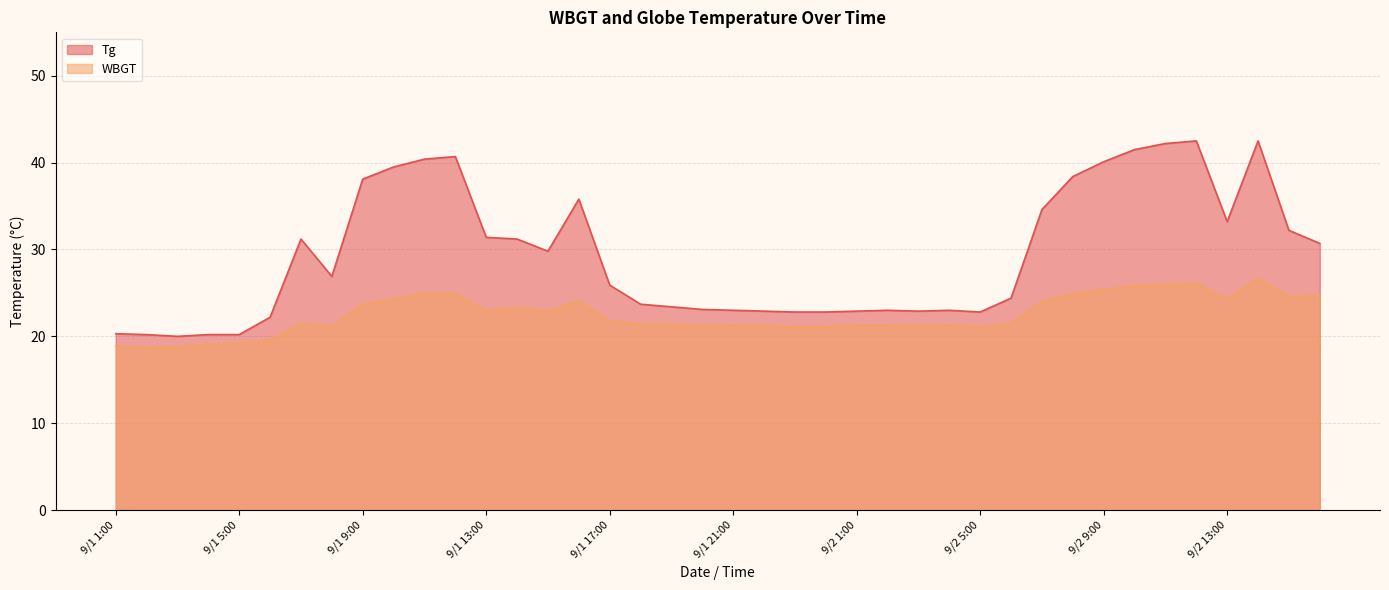

Read the WBGT value at 9/1 18:00.

21.4